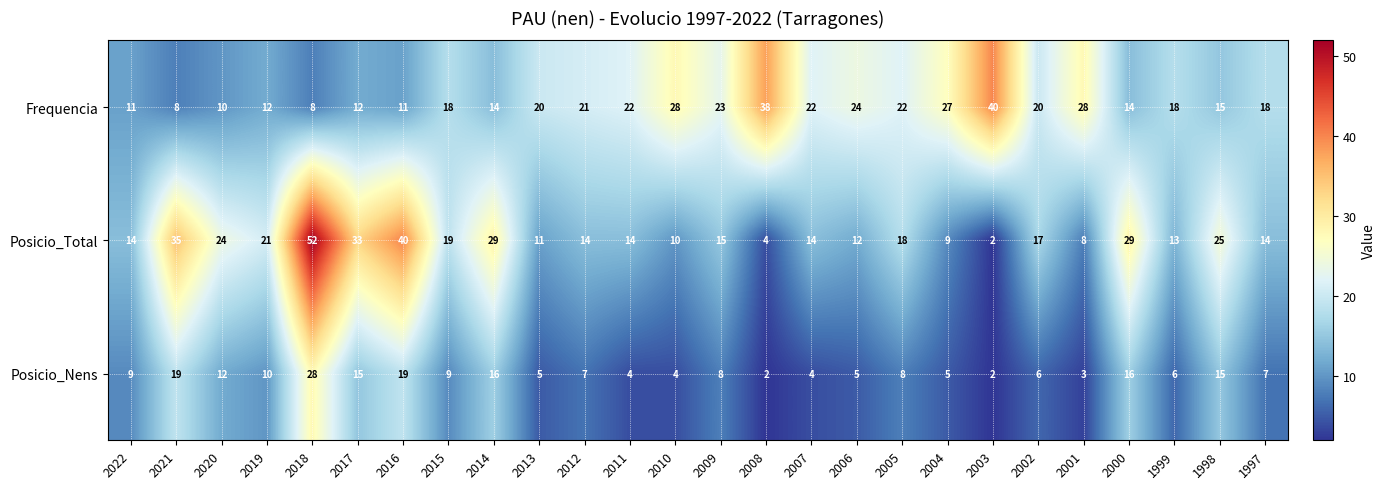

Rank the series at 2008 from lowest to highest value.

Posicio_Nens, Posicio_Total, Frequencia